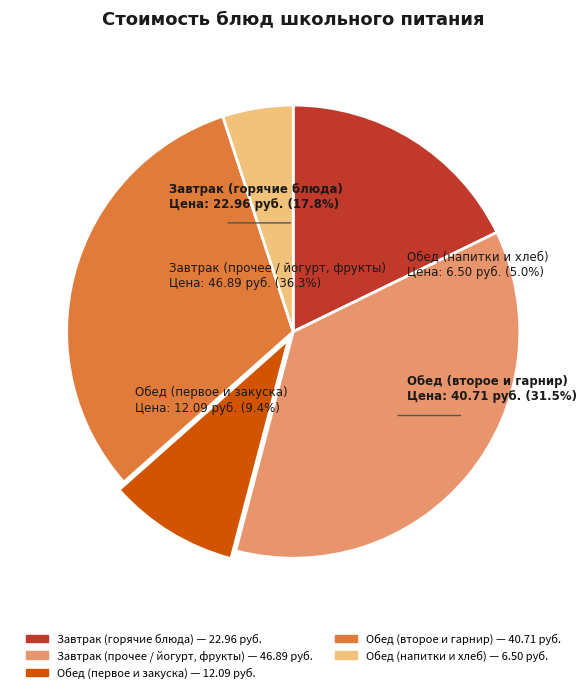

Is there any slice that represents more than half of the pie?

No